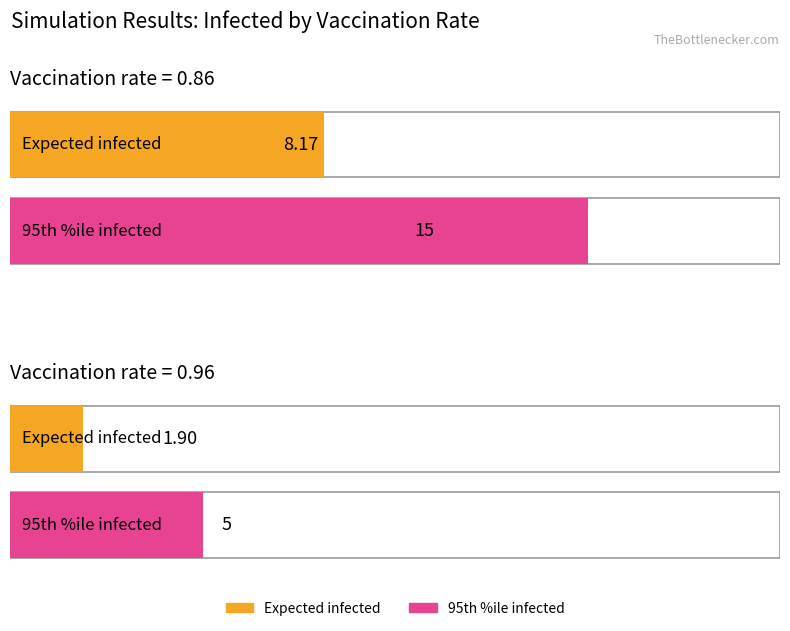

Reading left to right, list all the values displayed in this chart.

Average utilization: 8.2	1.9
95th percentile (Infected): 15.0	5.0